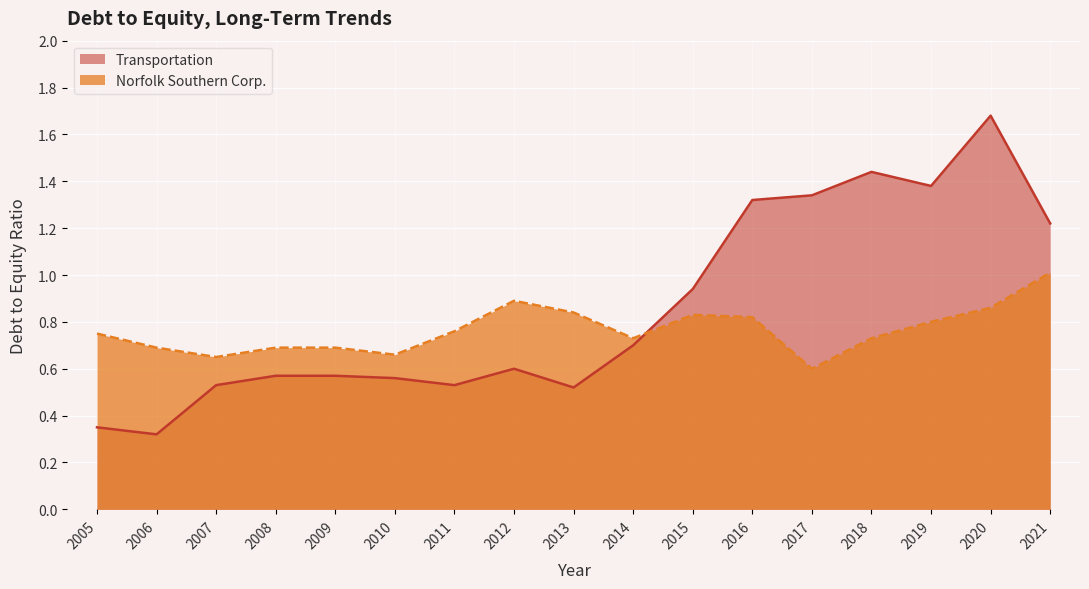

What are all the series names shown in the legend?

Transportation, Norfolk Southern Corp.